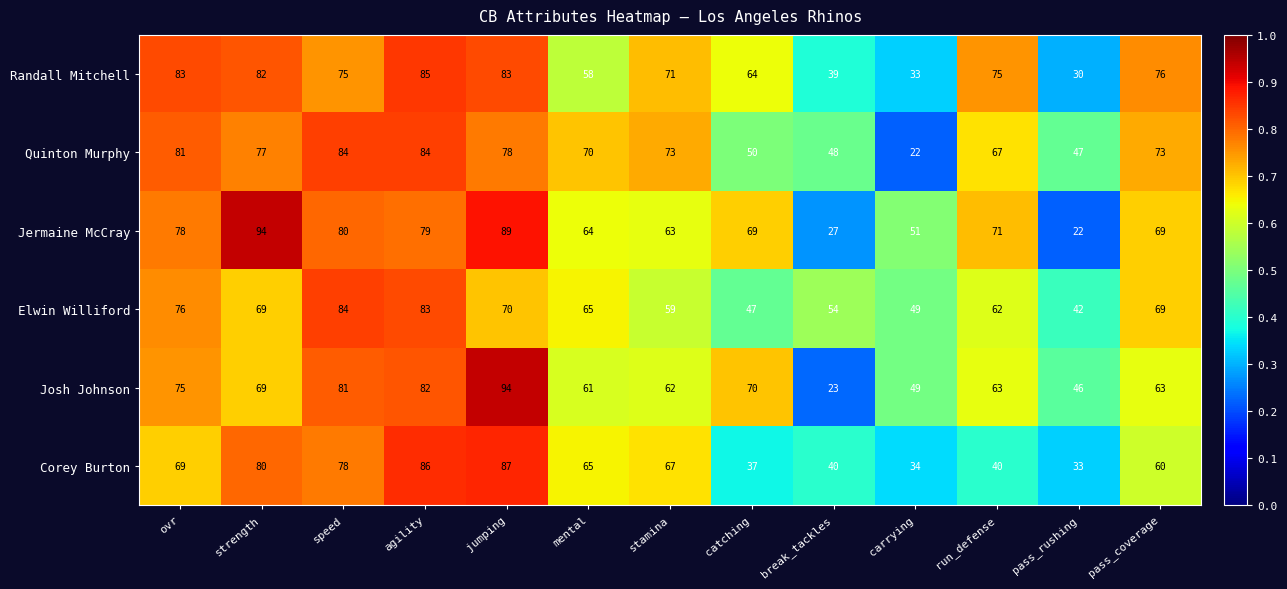

What is the sum of all Josh Johnson values?

838